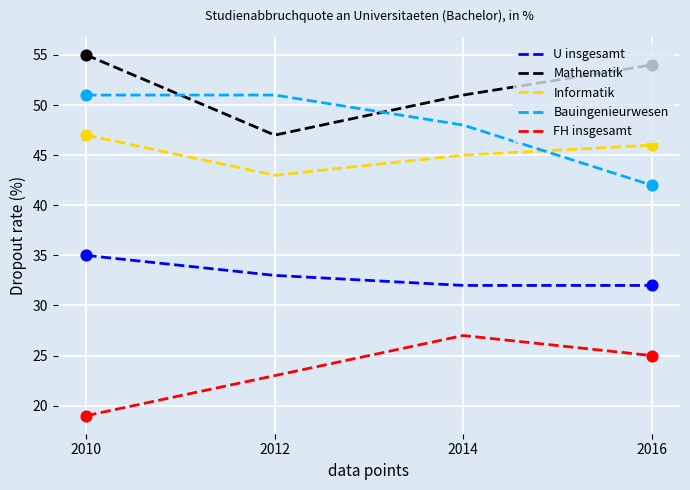

What are all the series names shown in the legend?

U insgesamt, Mathematik, Informatik, Bauingenieurwesen, FH insgesamt